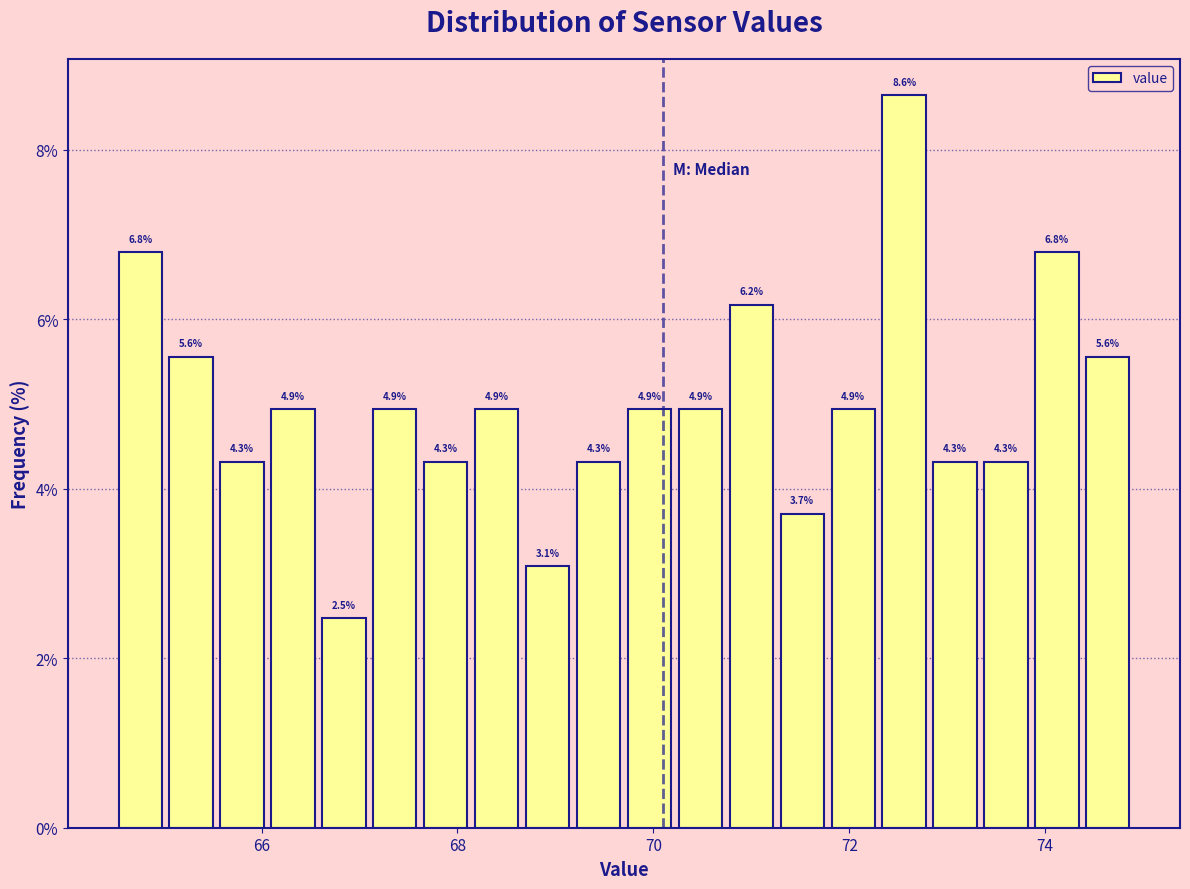

Read against the x-axis, roughly where is the centre of the tallest bar?

72.6